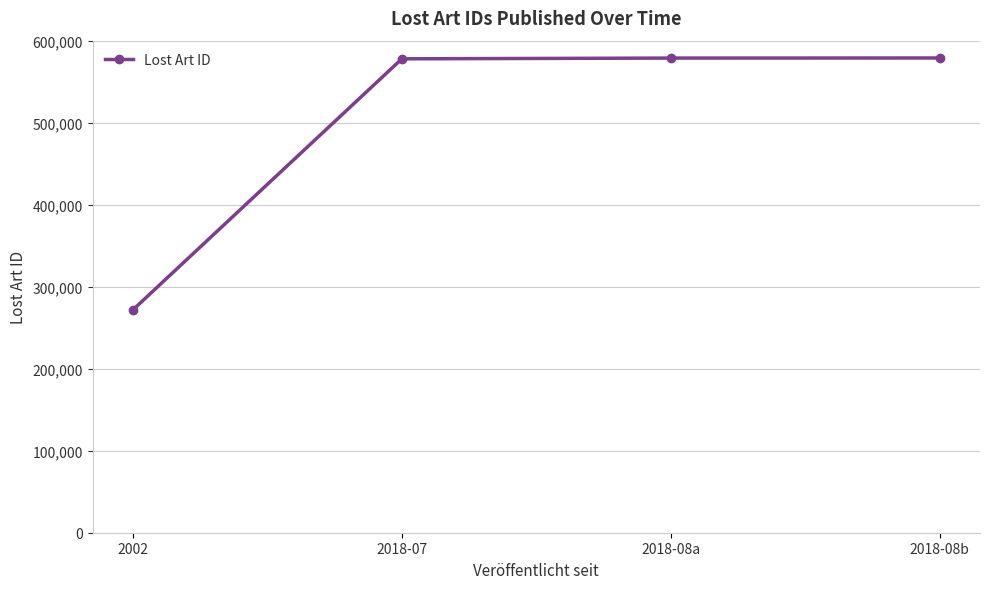

Read the value at 2018-08b.

578884